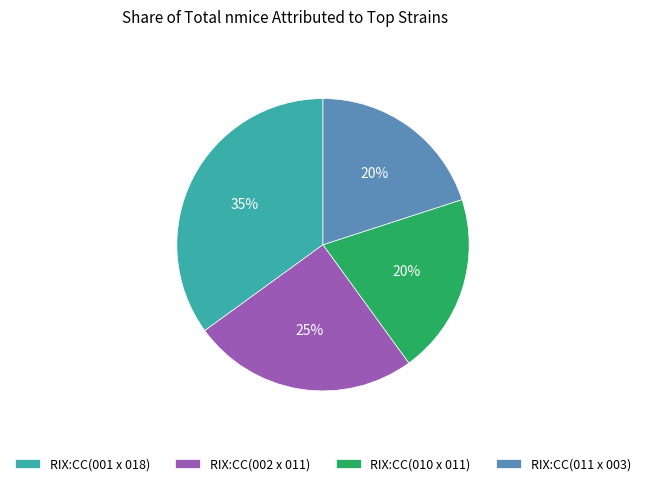

To the nearest percent, what portion does RIX:CC(011 x 003) represent?

20%